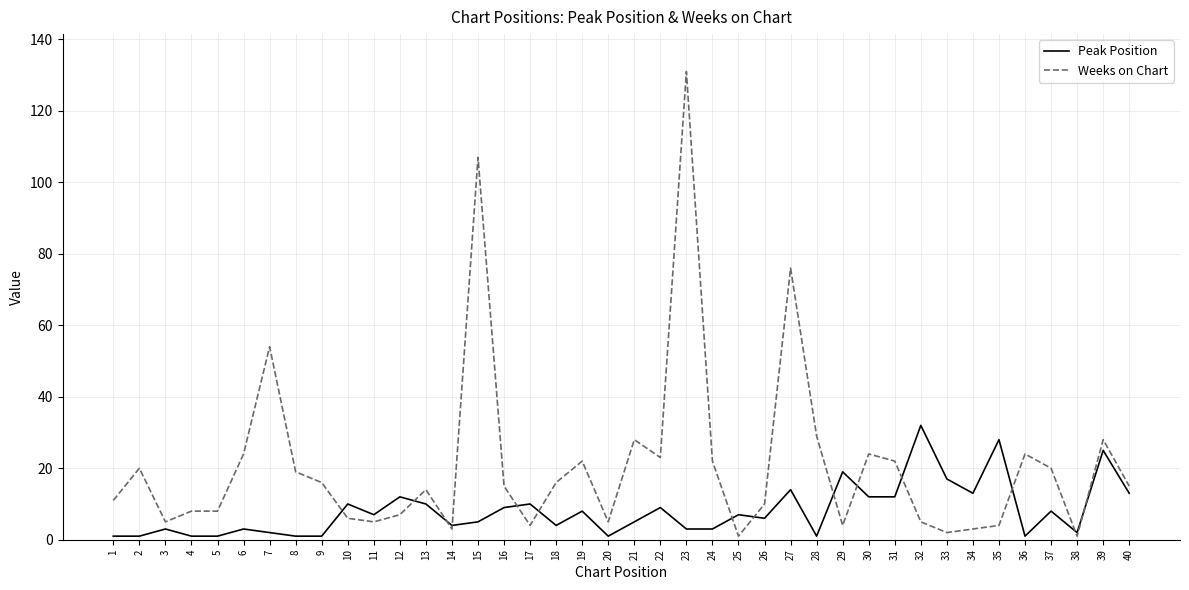

Where does the Weeks on Chart series first go above 15?

2